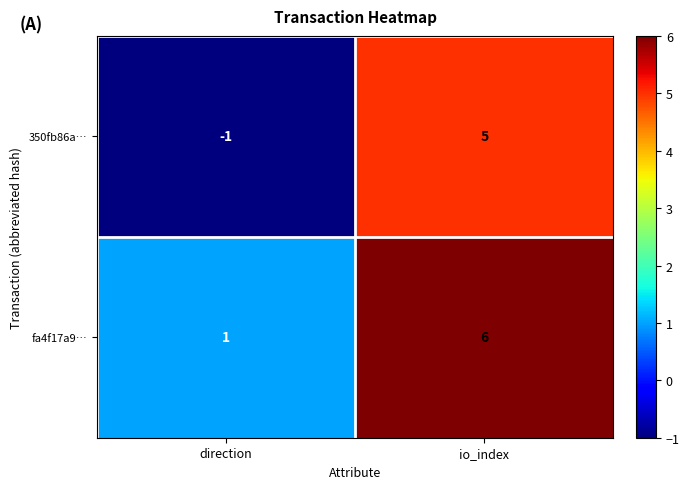

Where is 350fb86a… nearest to the value 2?

direction